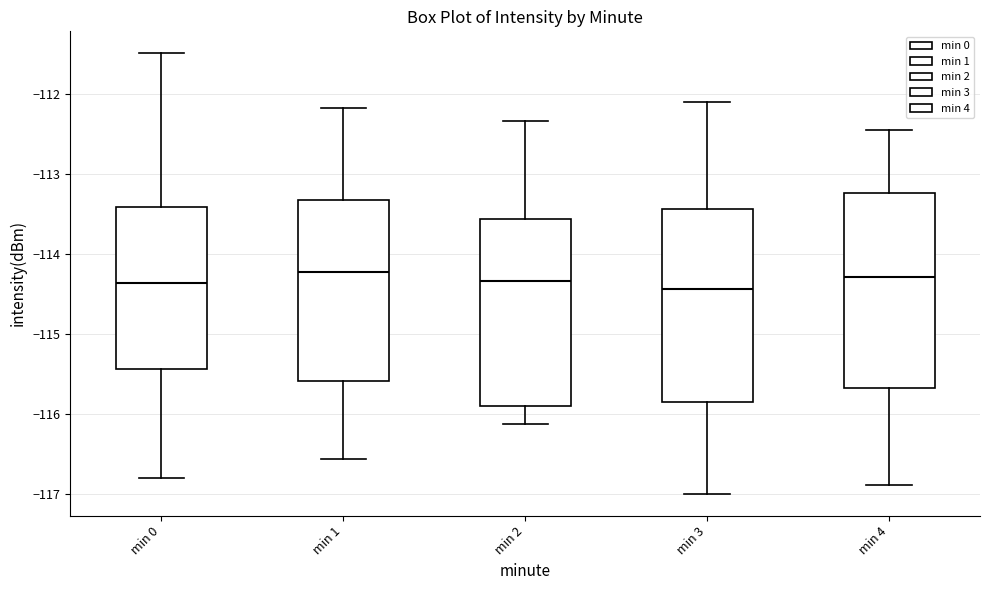

Where is the upper edge of the box for min 2 on the y-axis? The values are not printed on the chart, so give them approximately, as read against the axis.

-113.6